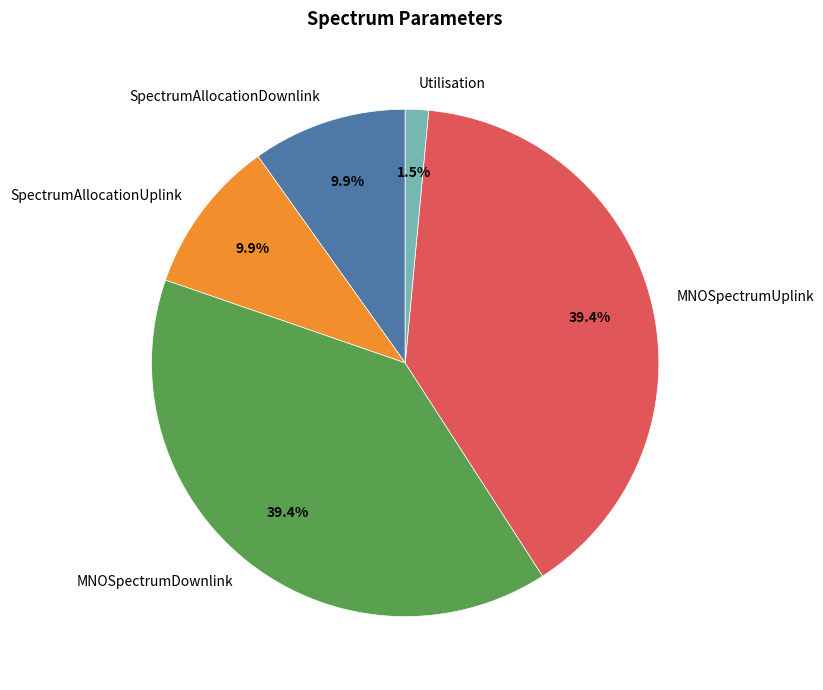

Count the number of slices in the pie.

5